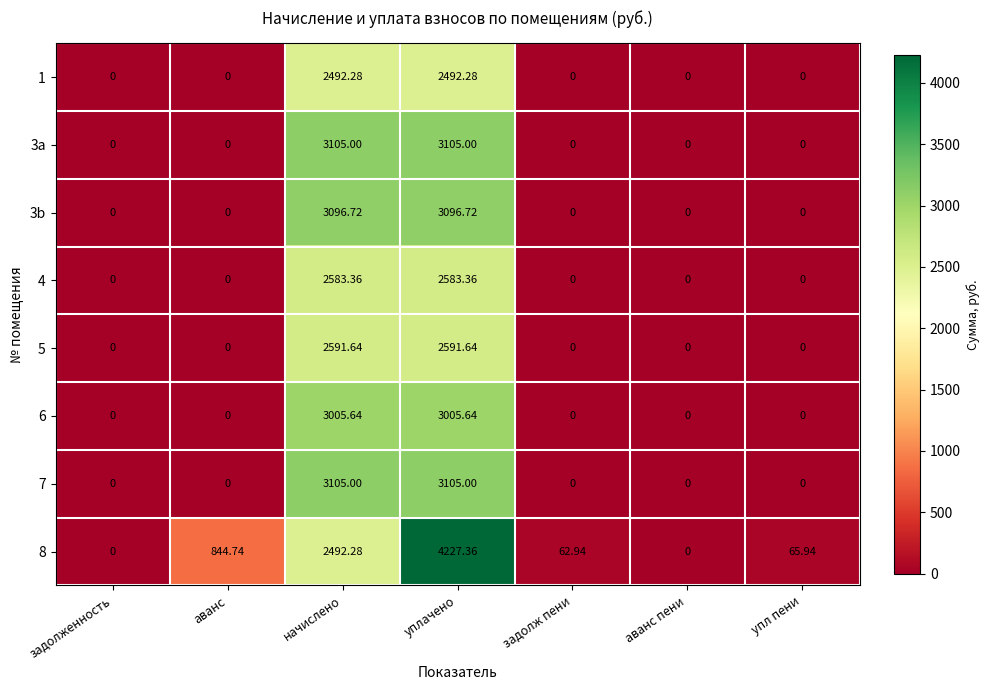

Is the value of 3a at упл пени greater than the value of 4 at уплачено?

No